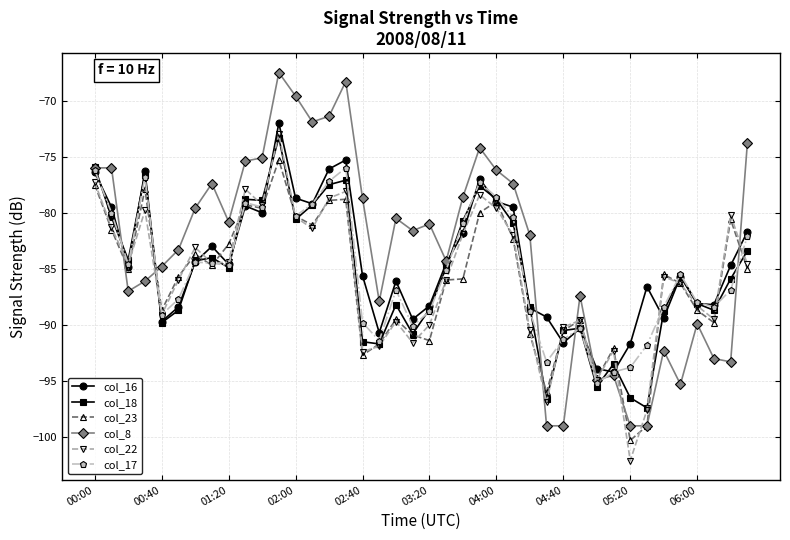

True or false: col_23 has more than 2 points higher than both neighbors.

True